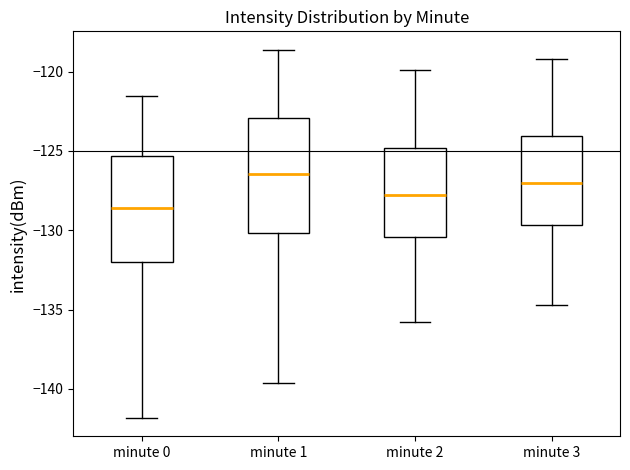

Where does the upper whisker of the box for minute 3 end on the y-axis? The values are not printed on the chart, so give them approximately, as read against the axis.

-119.0